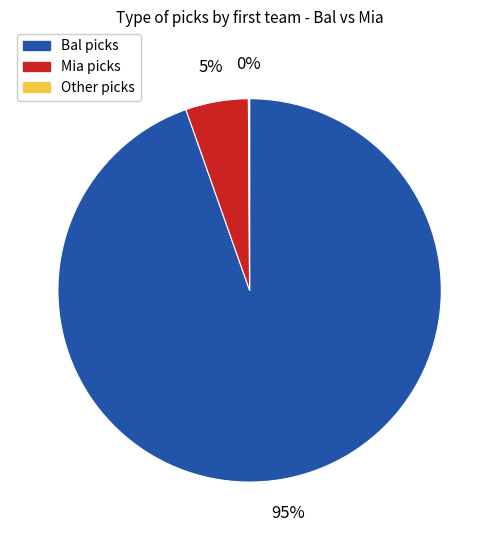

Is there a majority slice in this chart?

Yes